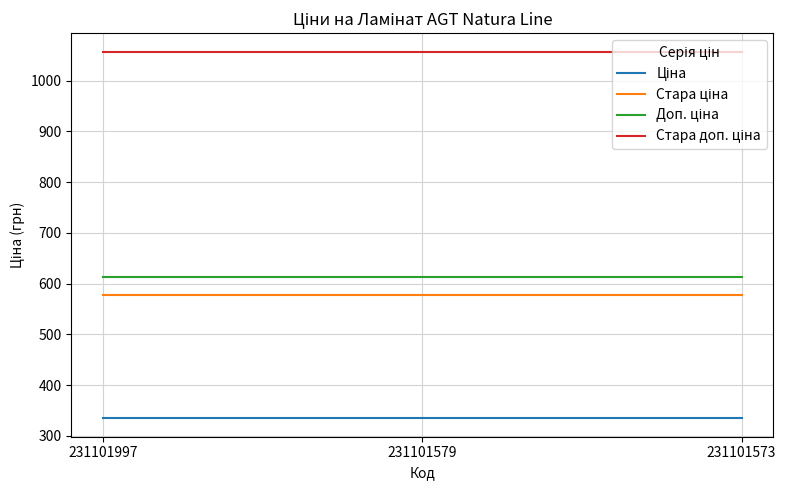

How many lines are shown in the chart?

4